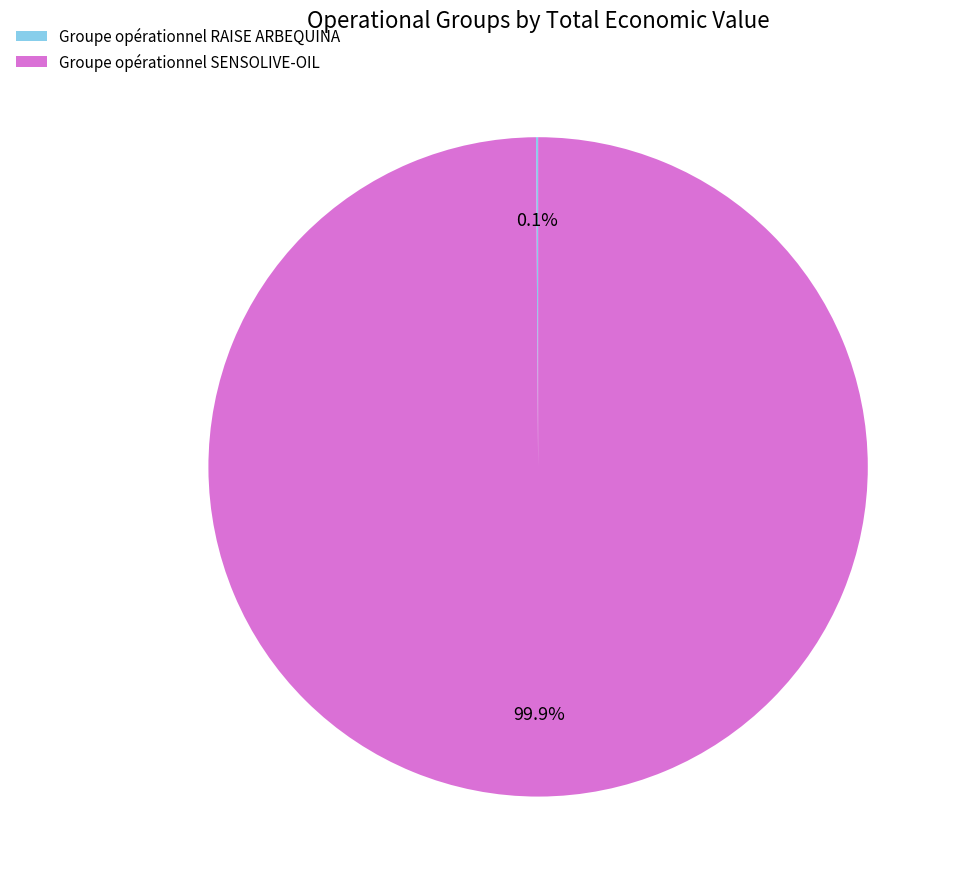

What is the largest slice in the pie chart?

Groupe opérationnel SENSOLIVE-OIL